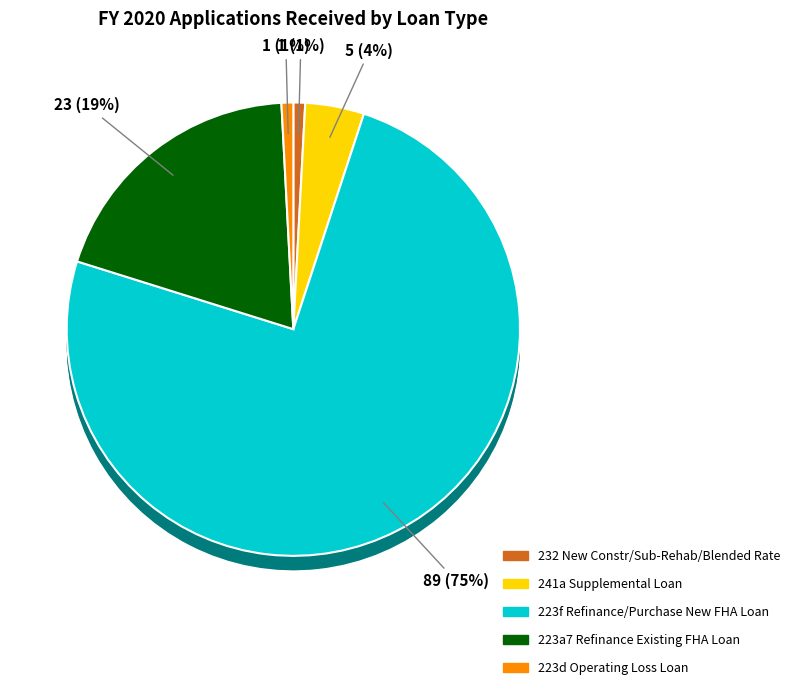

Which has a higher value, 223a7 Refinance Existing FHA Loan or 232 New Constr/Sub-Rehab/Blended Rate?

223a7 Refinance Existing FHA Loan